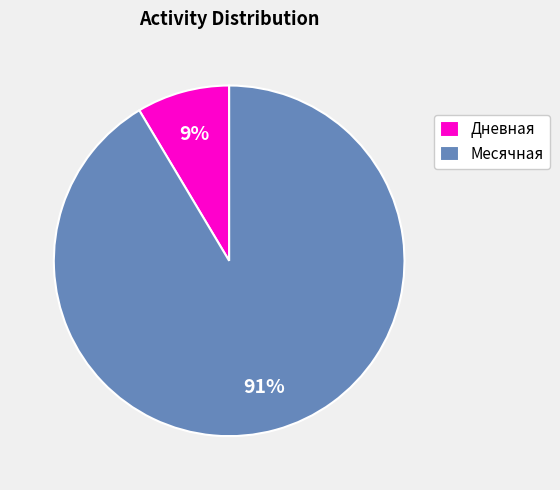

How many slices are in this pie chart?

2